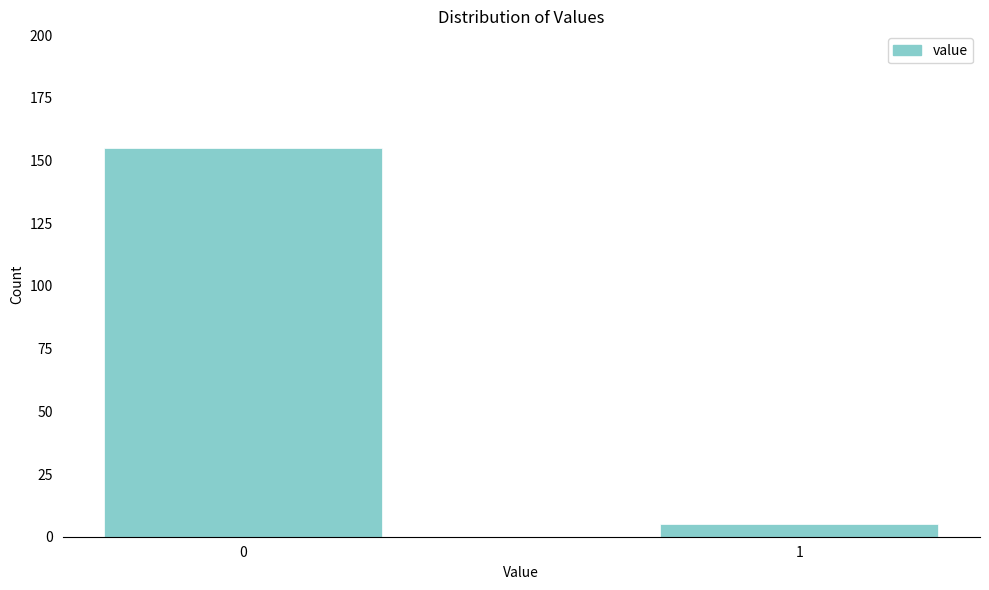

Reading right to left, list all the values displayed in this chart.

5	155